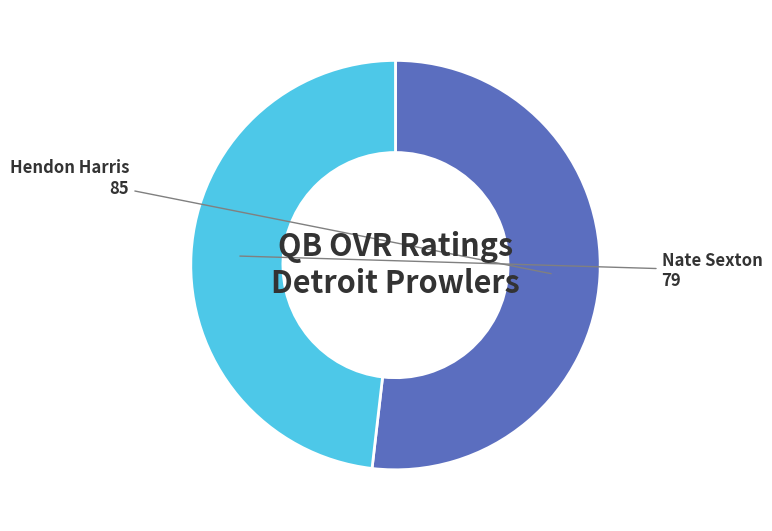

Which slice is the smallest?

Nate Sexton